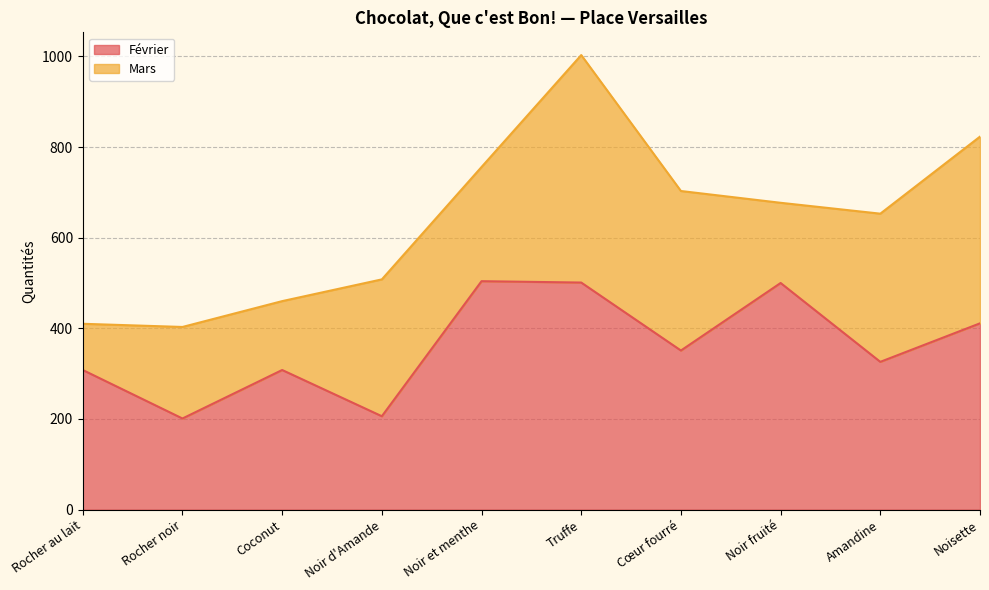

Count the number of categories in the chart.

10